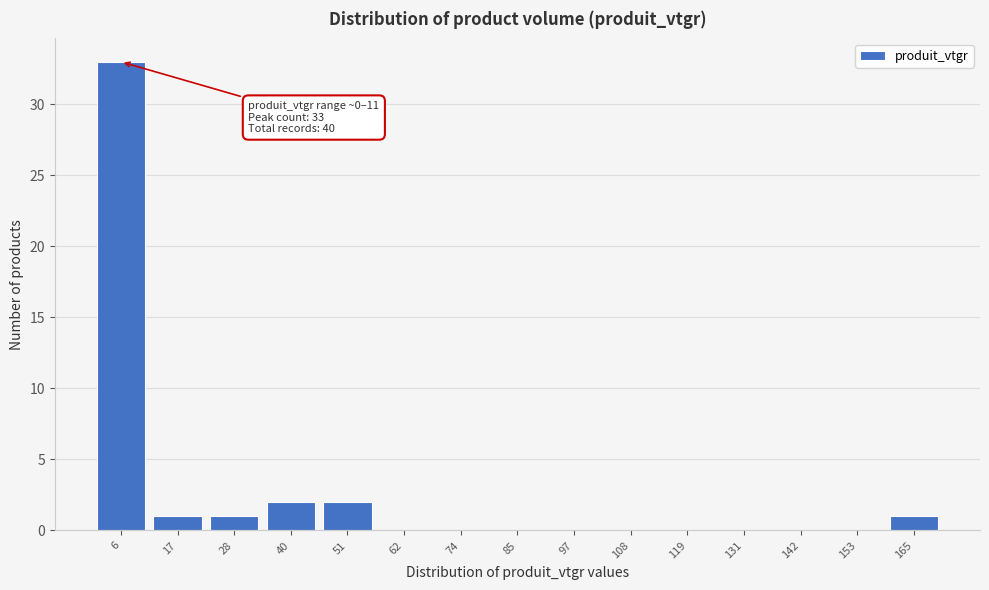

Over which range of the x-axis is the bar tallest?

0 to 12